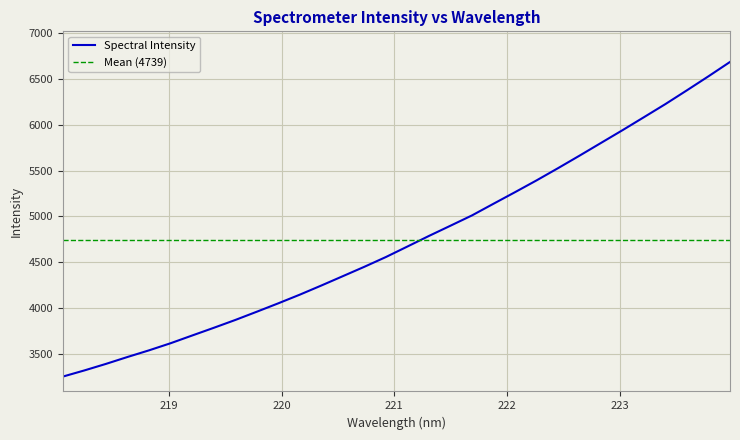

True or false: there are more than 1 points higher than both neighbors.

False